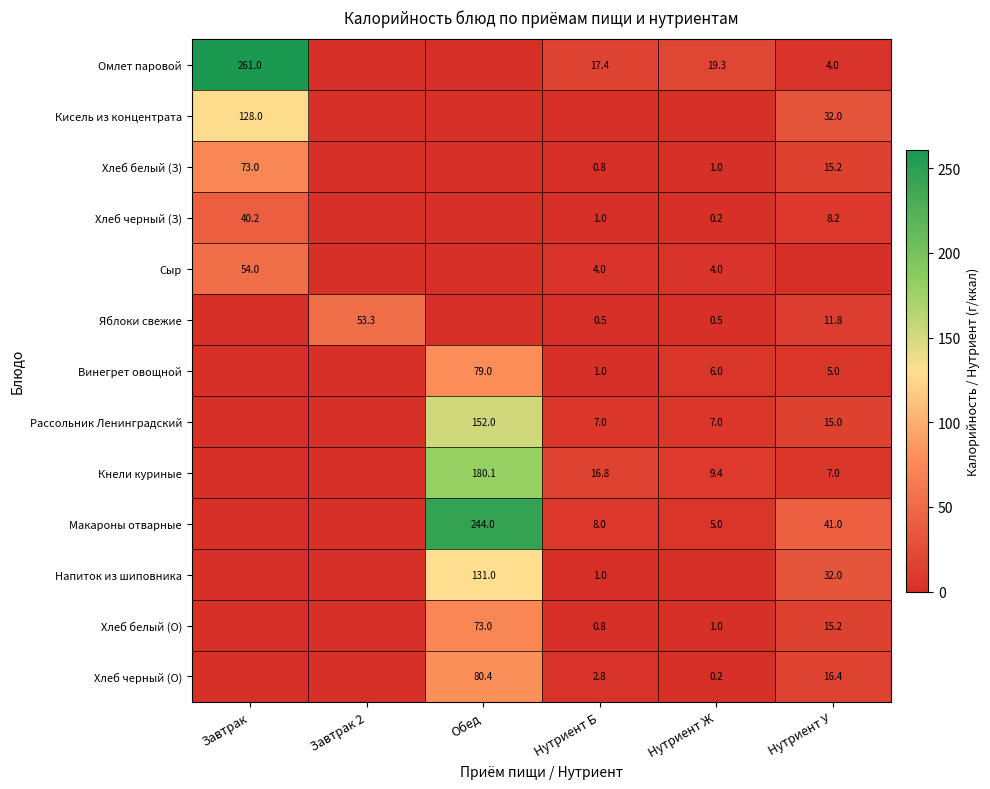

Is the value of Хлеб белый (О) at Обед greater than the value of Макароны отварные at Нутриент У?

Yes